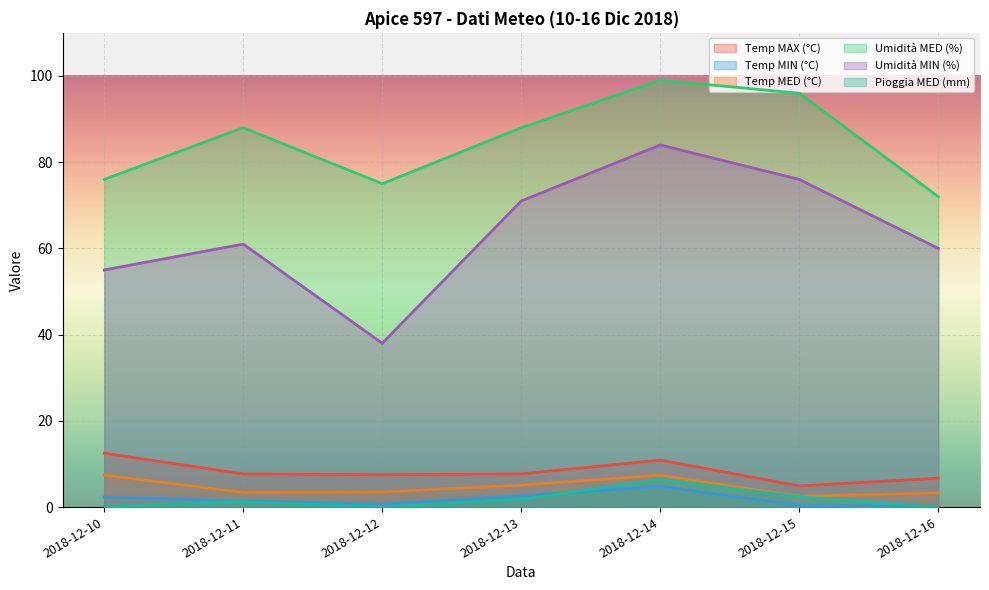

Where is the first local minimum for Temp MED (°C)?

2018-12-11